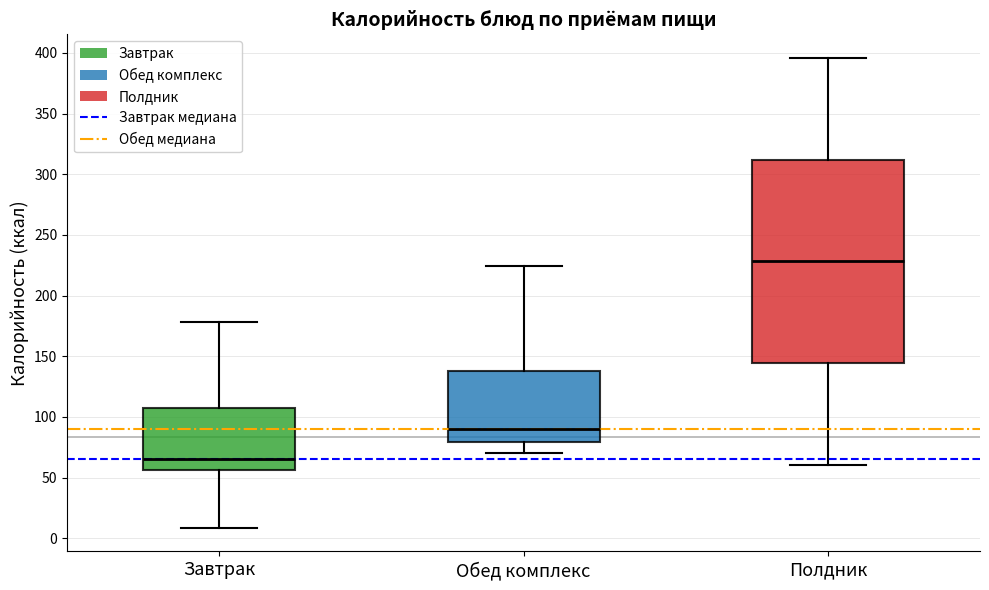

Reading left to right, read every box against the y-axis: the position of its median line, the range the box covers, and the ends of its whiskers. The values are not printed on the chart, so give them approximately, as read against the axis.

Завтрак: median 65, box 55 to 105, whiskers 10 to 180
Обед комплекс: median 90, box 80 to 140, whiskers 70 to 225
Полдник: median 230, box 145 to 310, whiskers 60 to 395